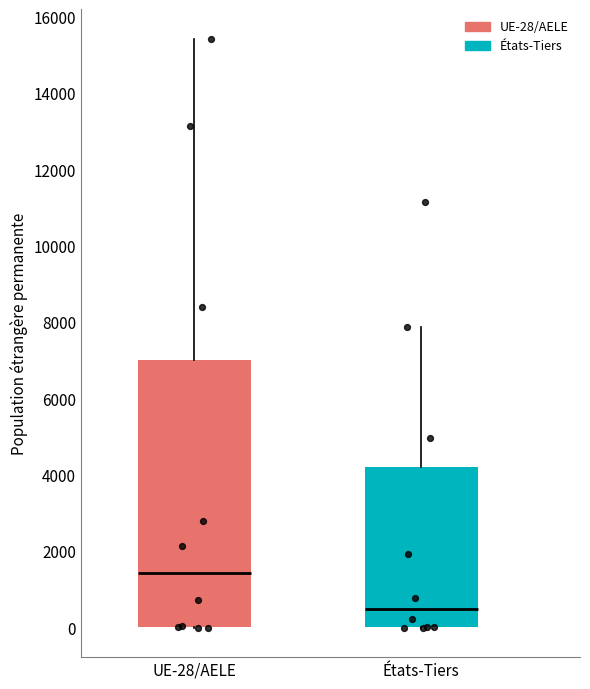

Where does the upper whisker of the box for États-Tiers end on the y-axis? The values are not printed on the chart, so give them approximately, as read against the axis.

7800